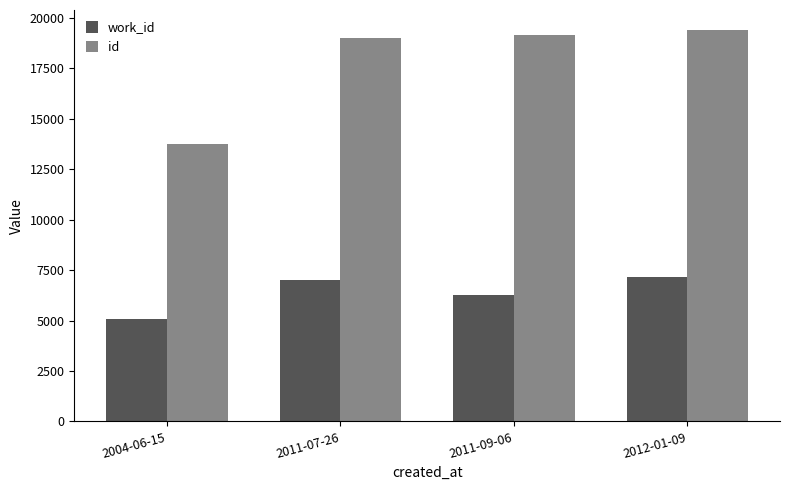

Which series has the largest total across all categories?

id